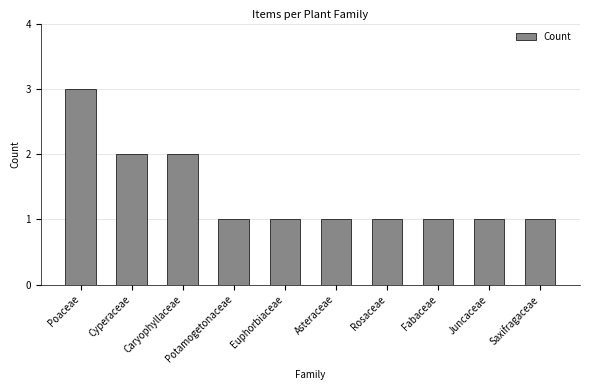

Is it true that the value at Rosaceae is 1?

True